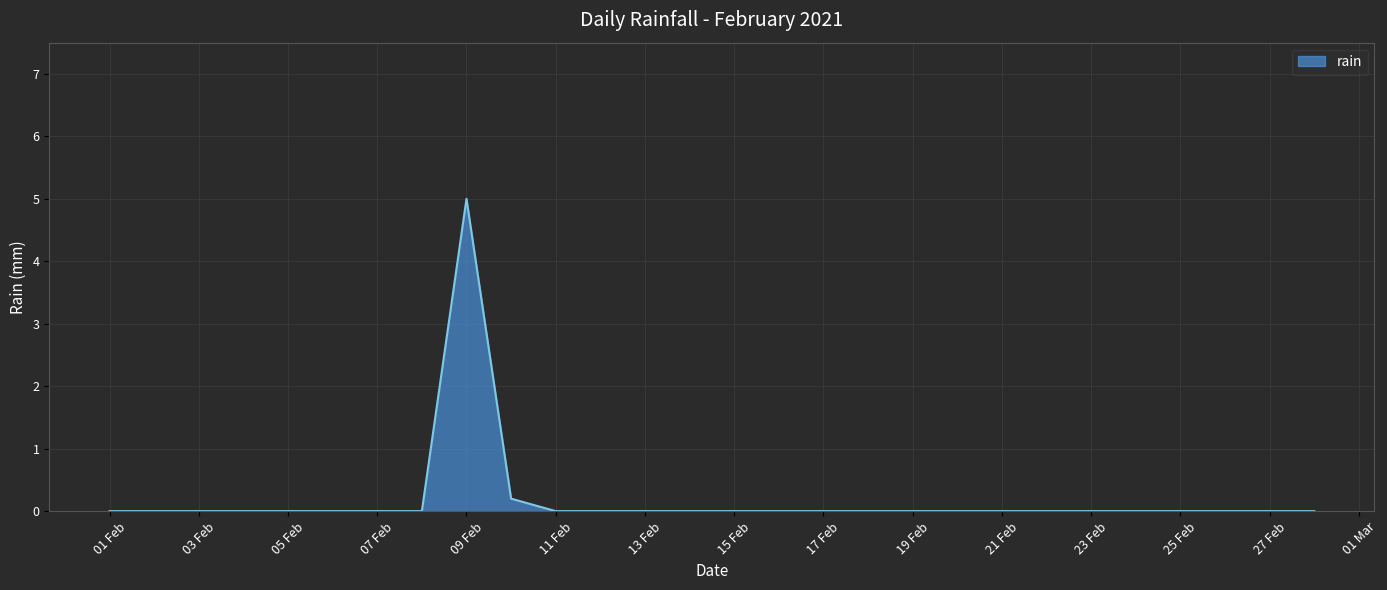

What is the greatest value displayed?

5.0